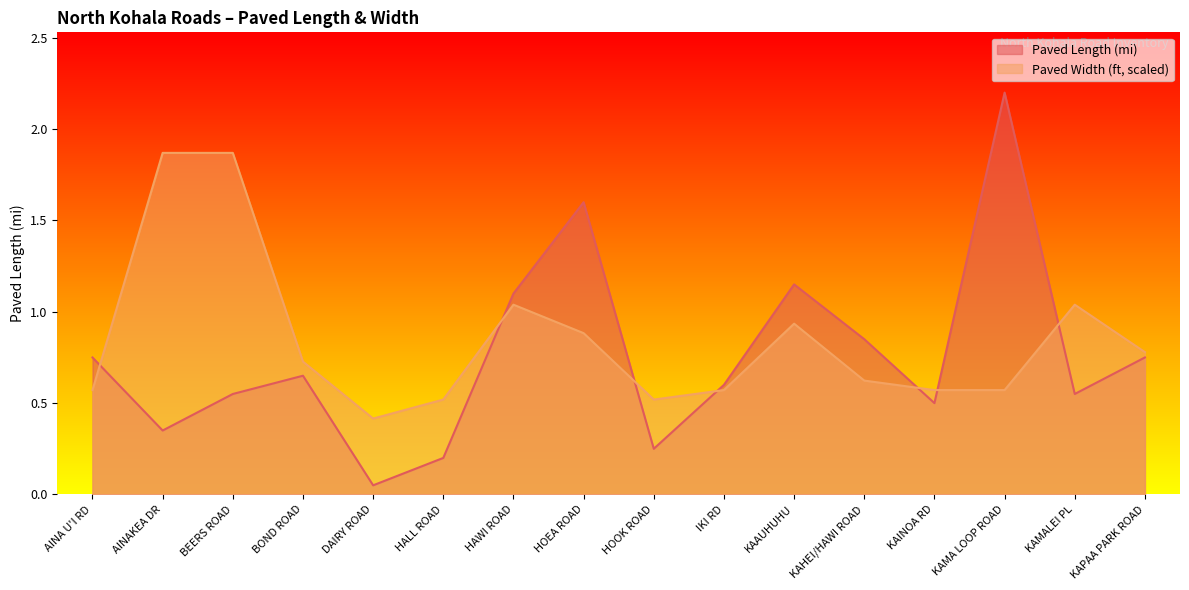

True or false: Paved Width (ft) and Paved Length (mi) cross at least once.

True